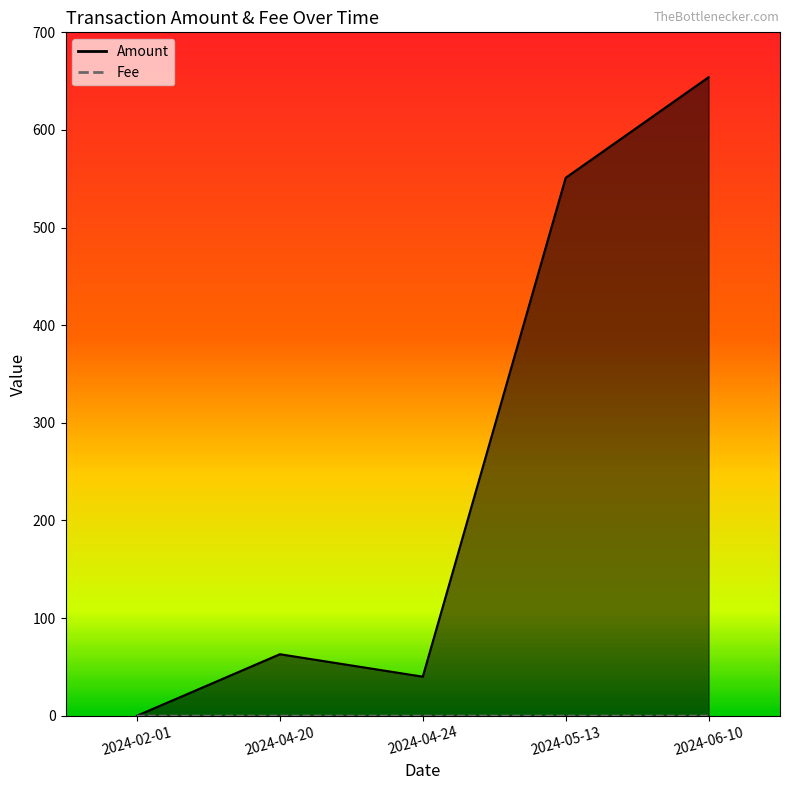

List the series in order of their overall mean, lowest first.

Fee, Amount